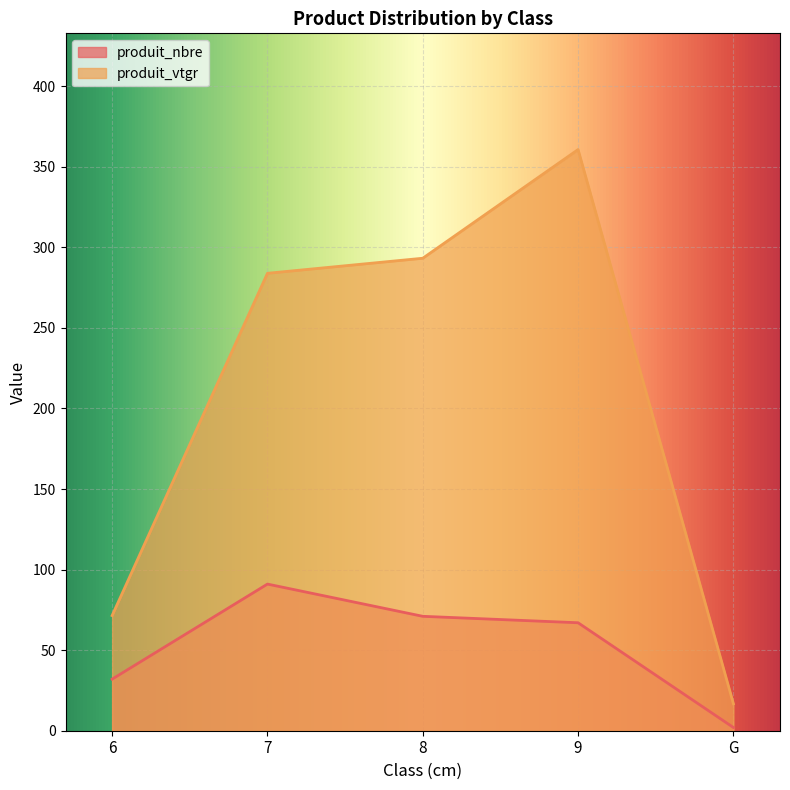

Count the number of categories in the chart.

5